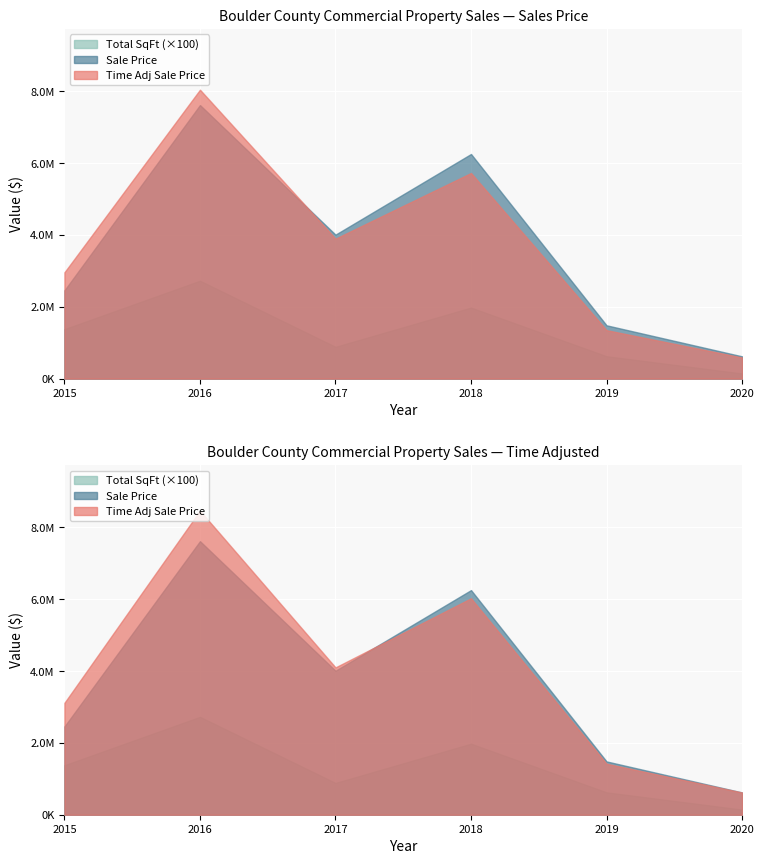

Between 2018 and 2015, which series saw the biggest shift?

Sale Price